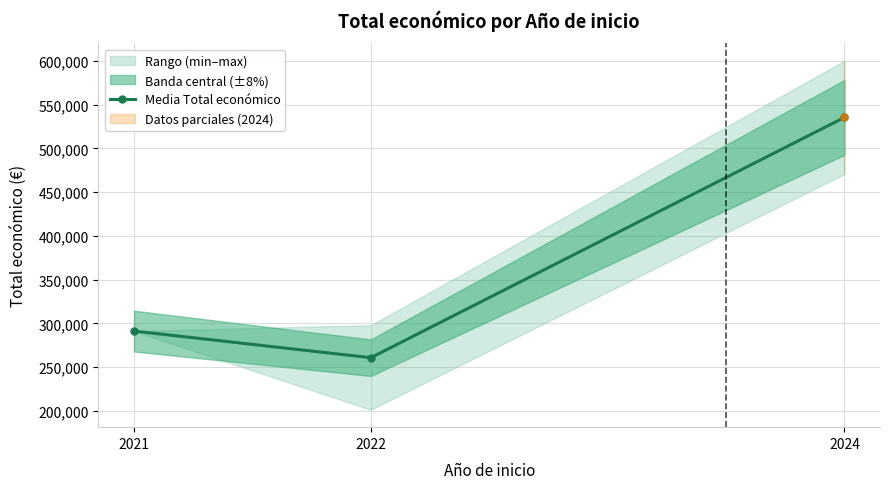

Reading left to right, what are all the values shown in this chart?

291200.0	260776.0	535333.5